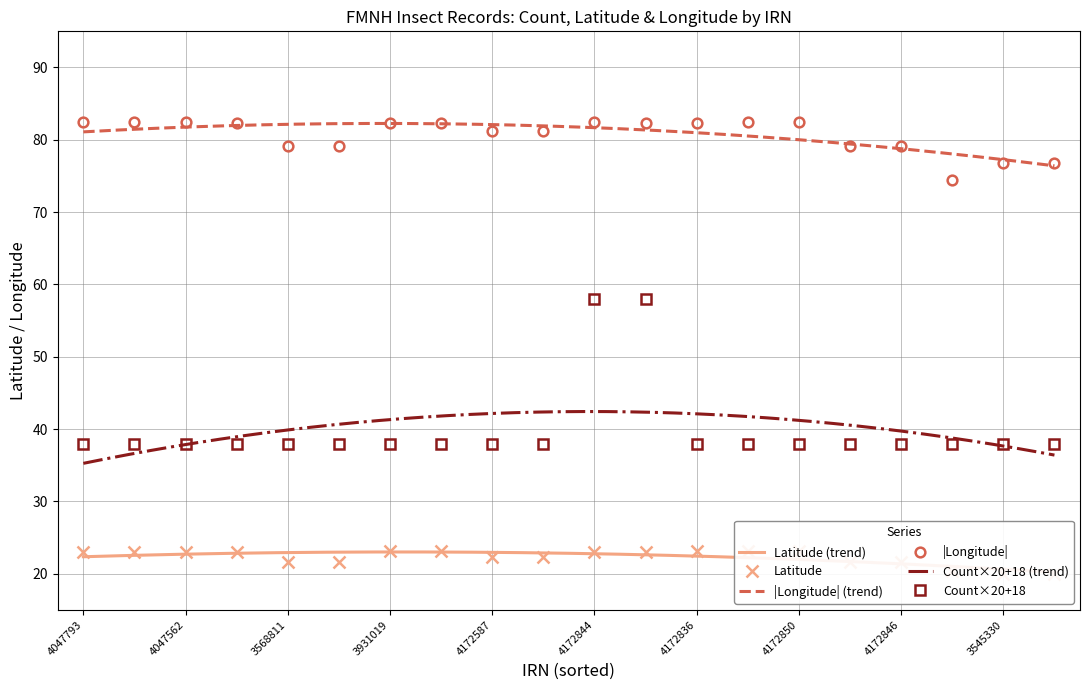

True or false: Longitude and Latitude intersect in this chart.

False